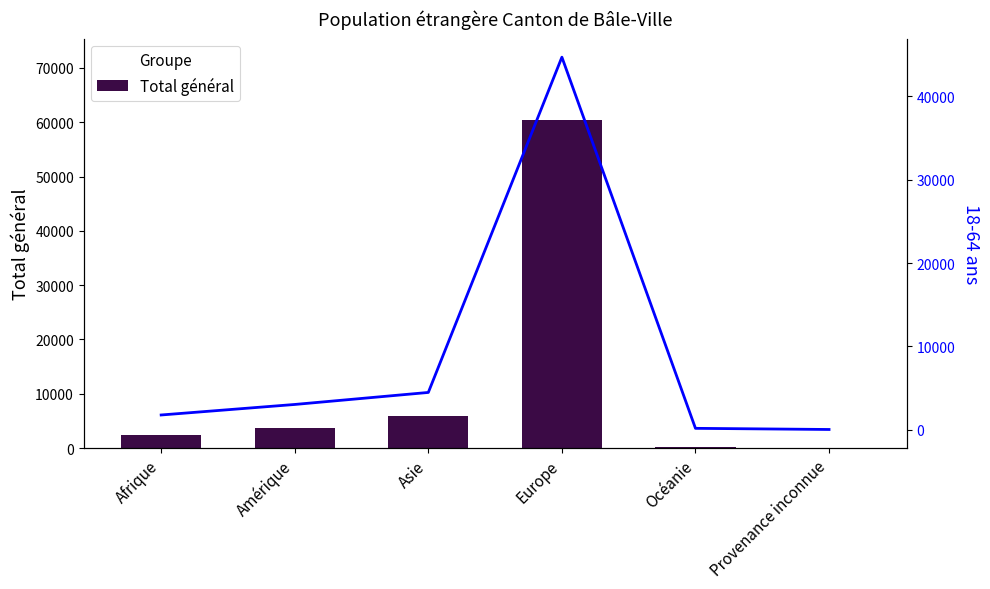

Reading right to left, what are all the values shown in this chart?

Total général: Provenance inconnue=77	Océanie=239	Europe=60324	Asie=5886	Amérique=3785	Afrique=2434
18-64 ans: Provenance inconnue=47	Océanie=184	Europe=44679	Asie=4487	Amérique=3046	Afrique=1785